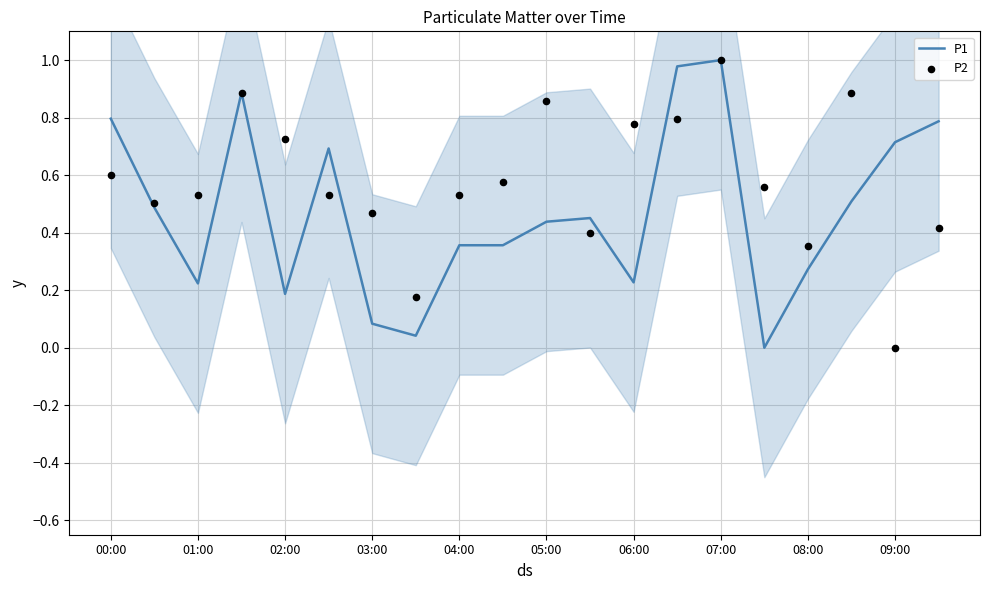

What is the total value across all series at 17?

1.4